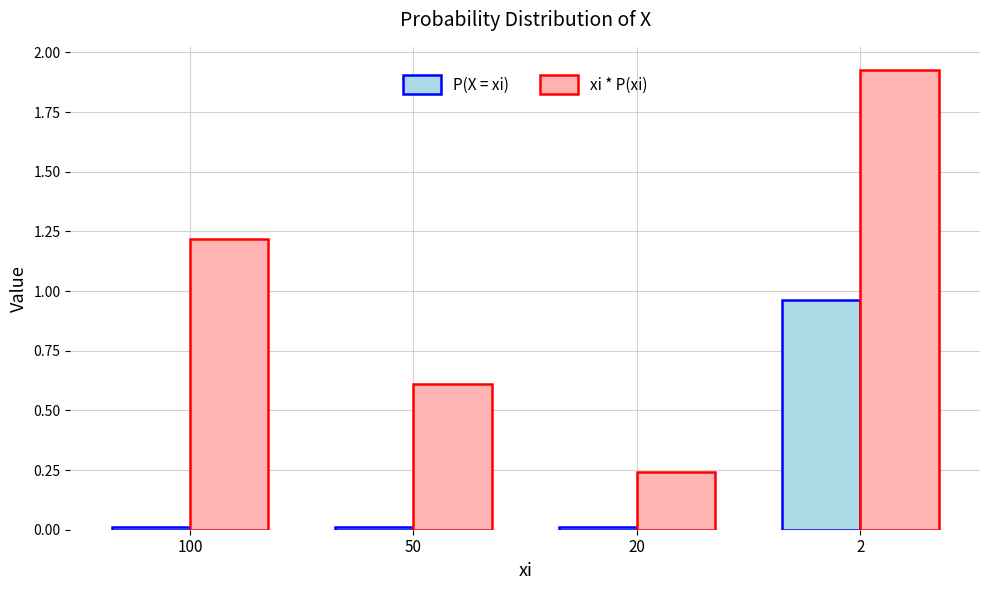

How many groups of bars are there?

4